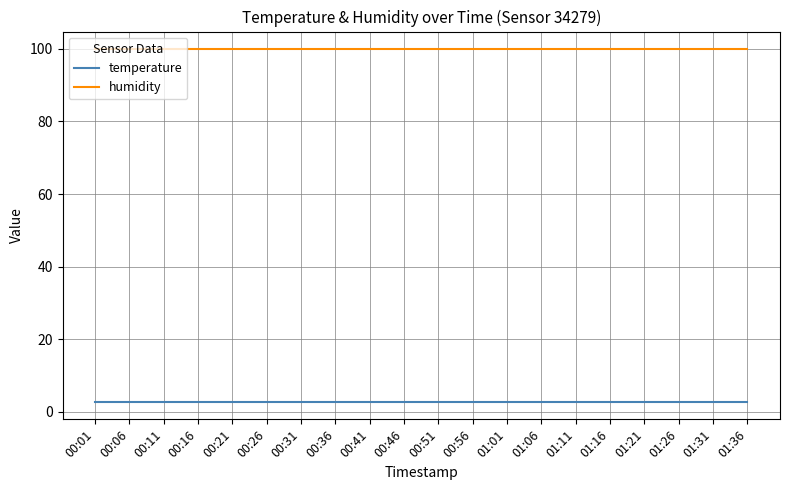

Is it true that humidity equals 67.0 at 00:01?

False